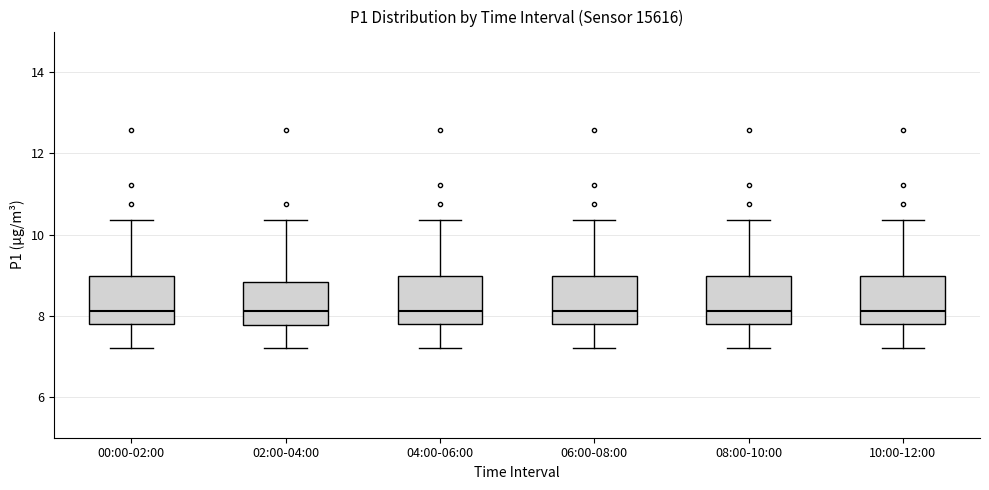

Reading left to right, read every box against the y-axis: the position of its median line, the range the box covers, and the ends of its whiskers. The values are not printed on the chart, so give them approximately, as read against the axis.

00:00-02:00: median 8.2, box 7.8 to 9.0, whiskers 7.2 to 10.4
02:00-04:00: median 8.2, box 7.8 to 8.8, whiskers 7.2 to 10.4
04:00-06:00: median 8.2, box 7.8 to 9.0, whiskers 7.2 to 10.4
06:00-08:00: median 8.2, box 7.8 to 9.0, whiskers 7.2 to 10.4
08:00-10:00: median 8.2, box 7.8 to 9.0, whiskers 7.2 to 10.4
10:00-12:00: median 8.2, box 7.8 to 9.0, whiskers 7.2 to 10.4